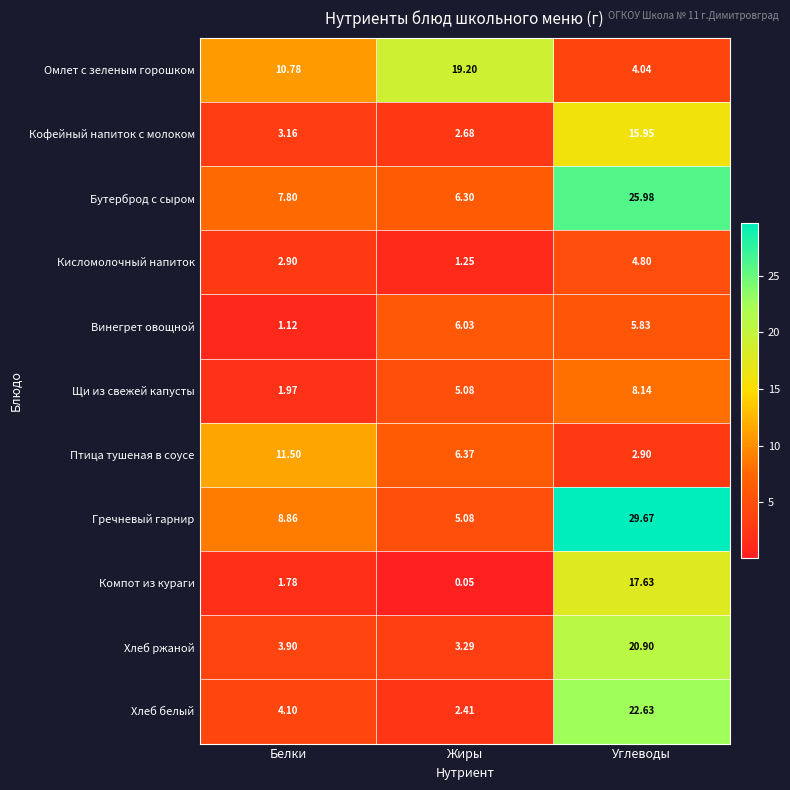

Rank the categories by Омлет с зеленым горошком value from highest to lowest.

Жиры, Белки, Углеводы